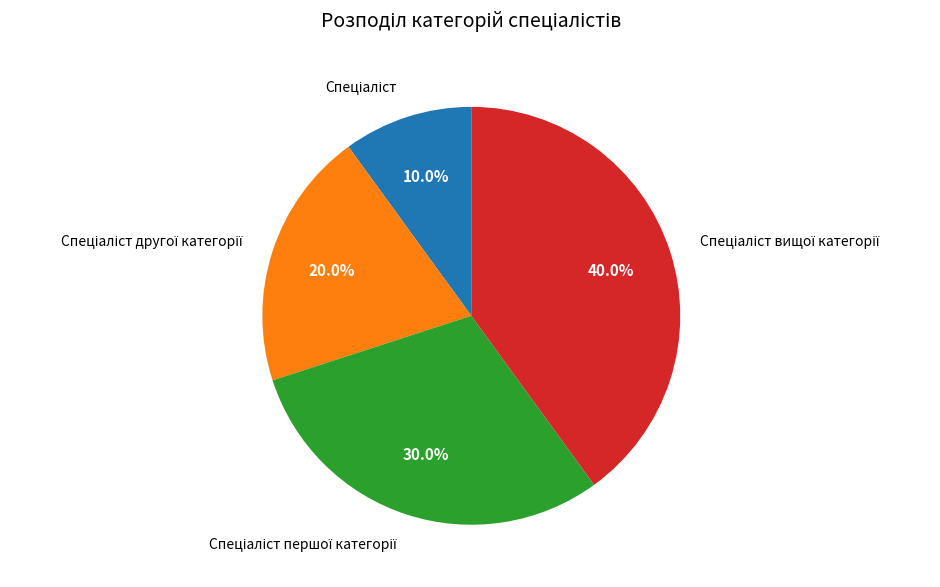

Does any single category account for the majority?

No